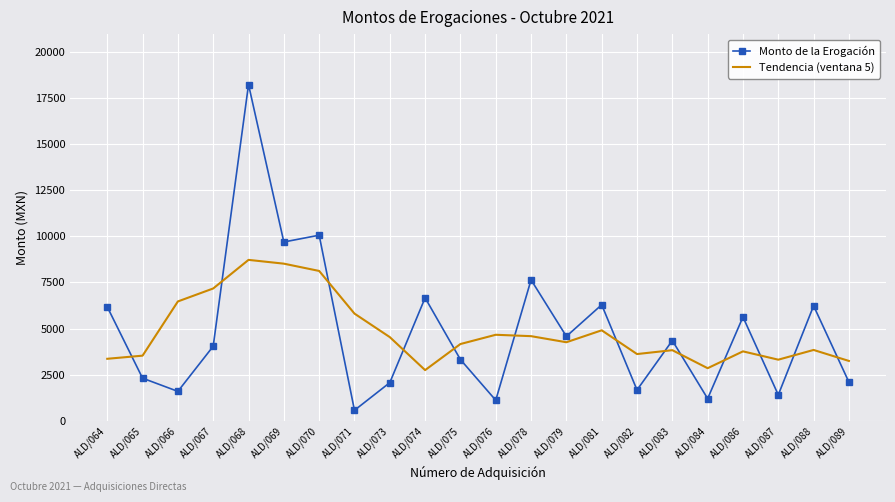

At which category is the sum across all series the highest?

ALD/068